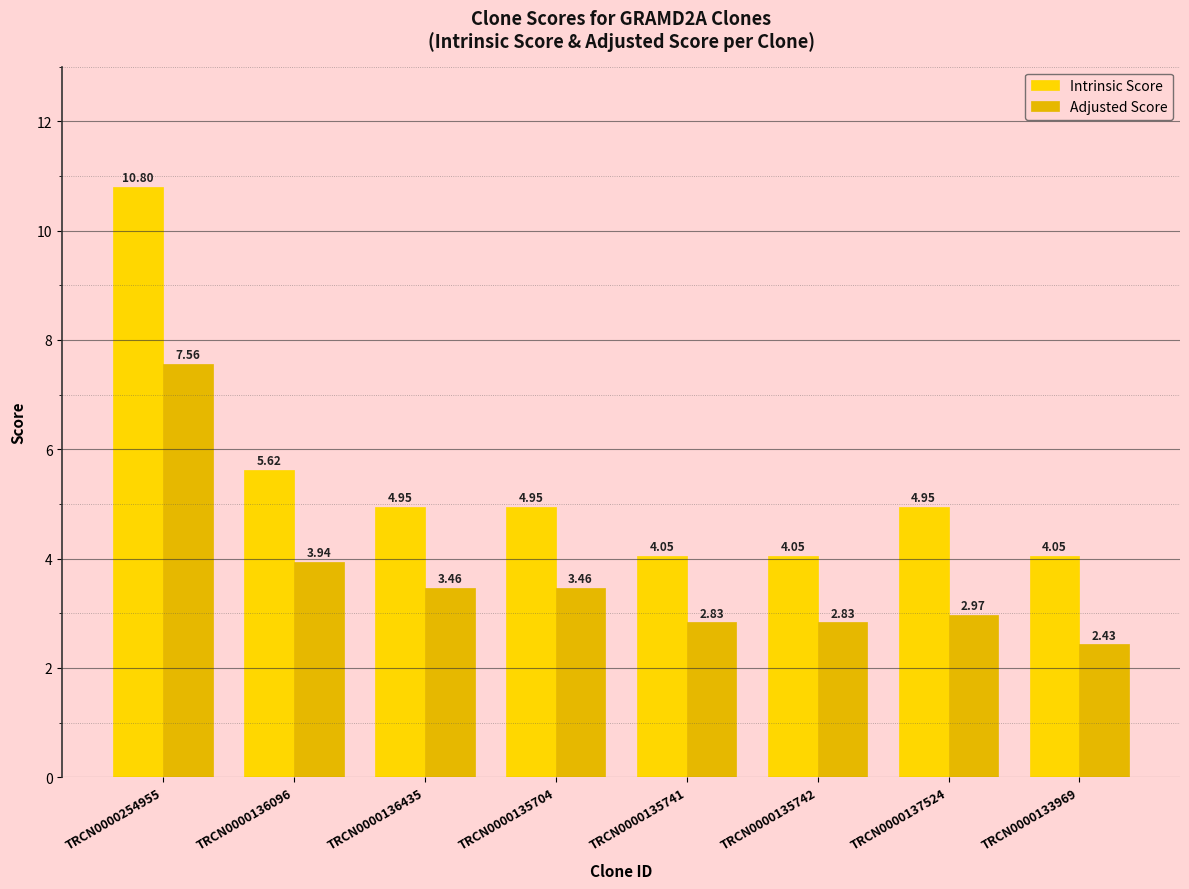

How many data points in Adjusted Score are less than 3?

4